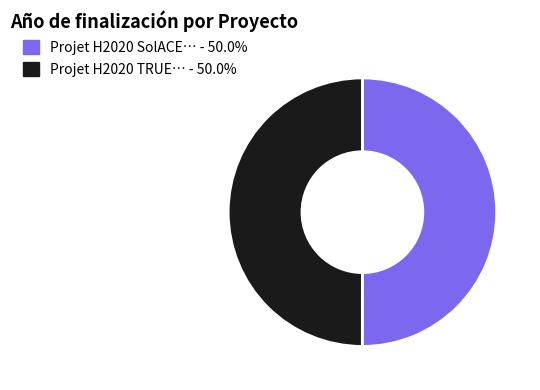

Approximately how many times larger is the value at Projet H2020 TRUE… - 50.0% compared to Projet H2020 SolACE… - 50.0%?

1.0